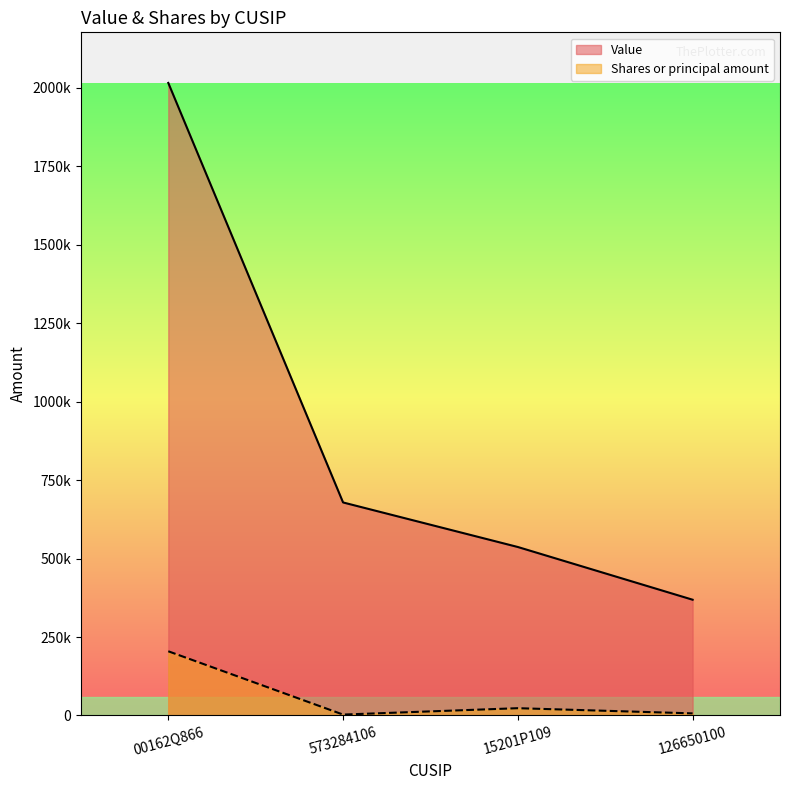

What is the total value across all series at 15201P109?

560300